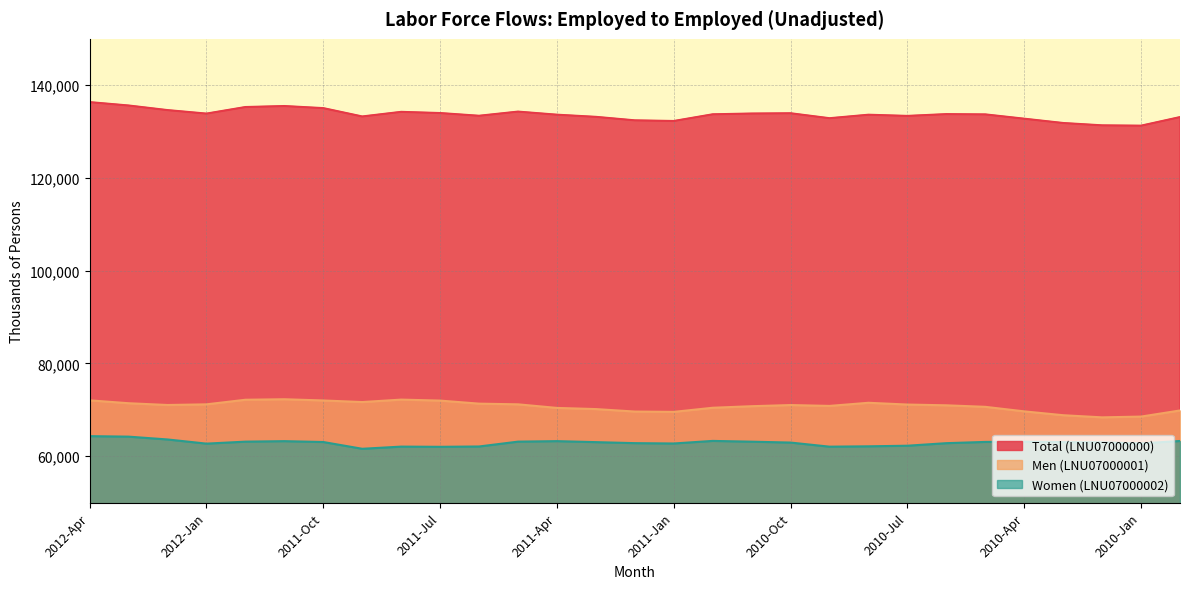

How many categories are shown in the chart?

29